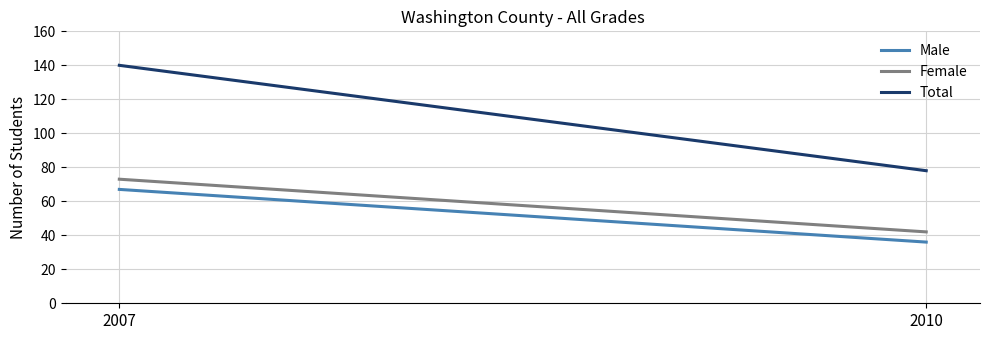

Reading left to right, list all the values displayed in this chart.

Male: 2007=67	2010=36
Female: 2007=73	2010=42
Total: 2007=140	2010=78